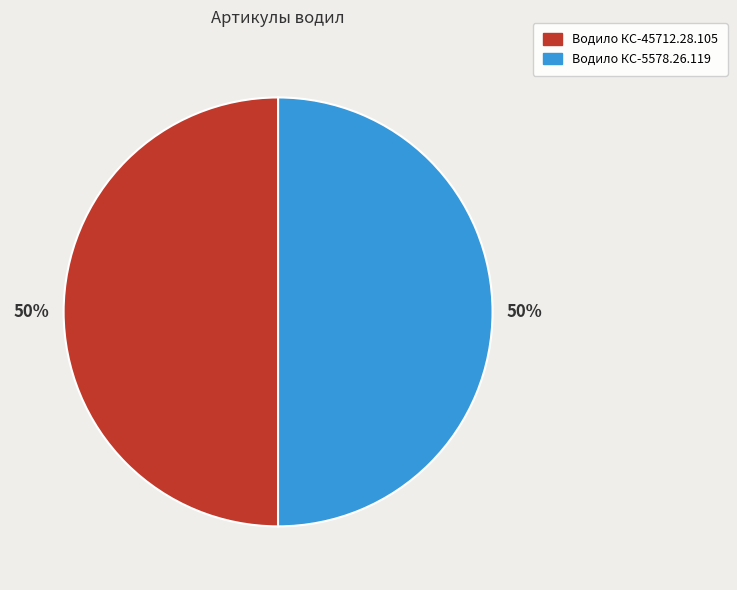

Combined, do Водило КС-5578.26.119 and Водило КС-45712.28.105 account for over 50%?

Yes